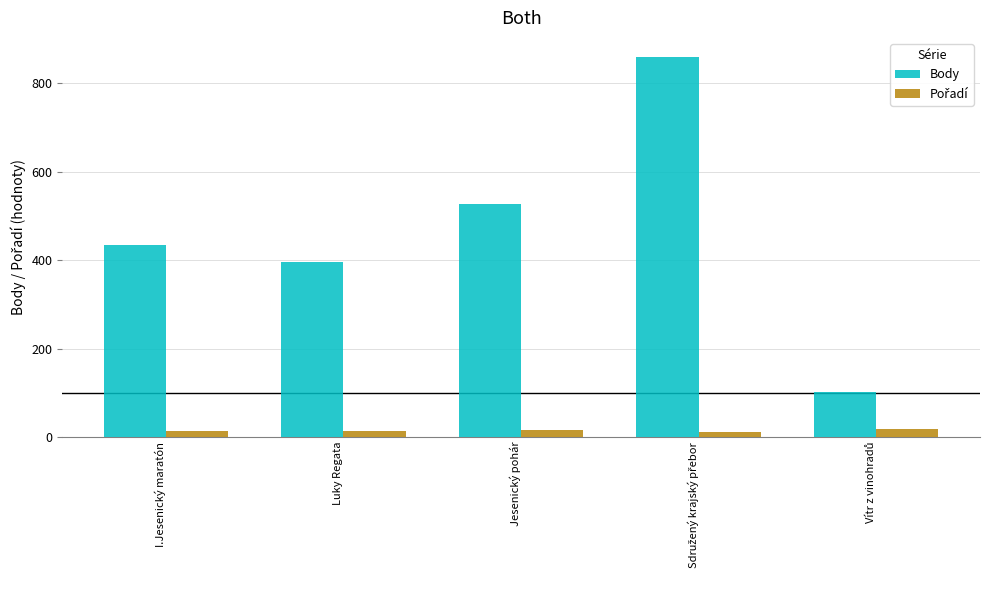

Which series has the largest total across all categories?

Body